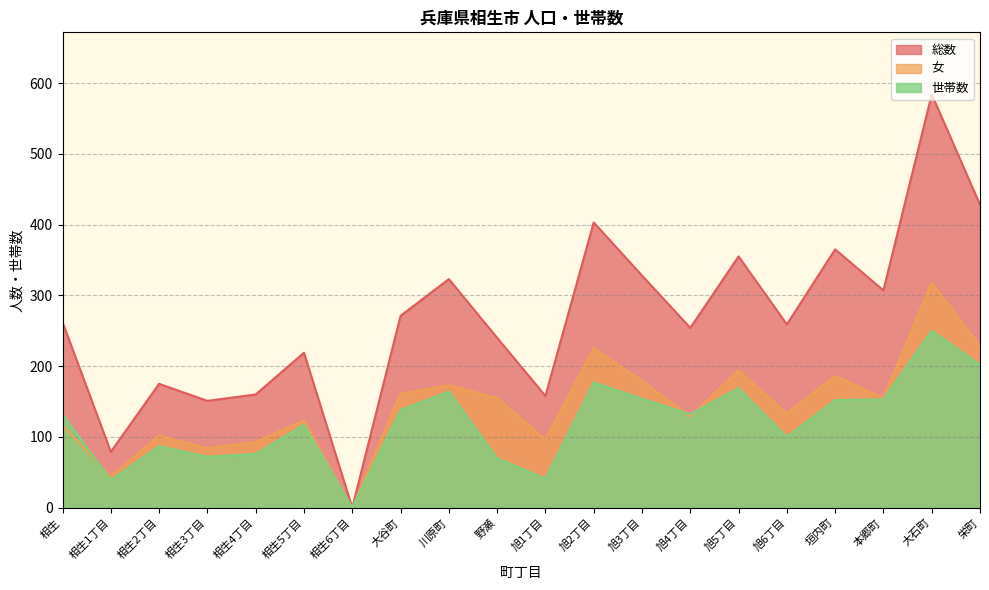

Between 大谷町 and 野瀬, which series saw the biggest shift?

世帯数